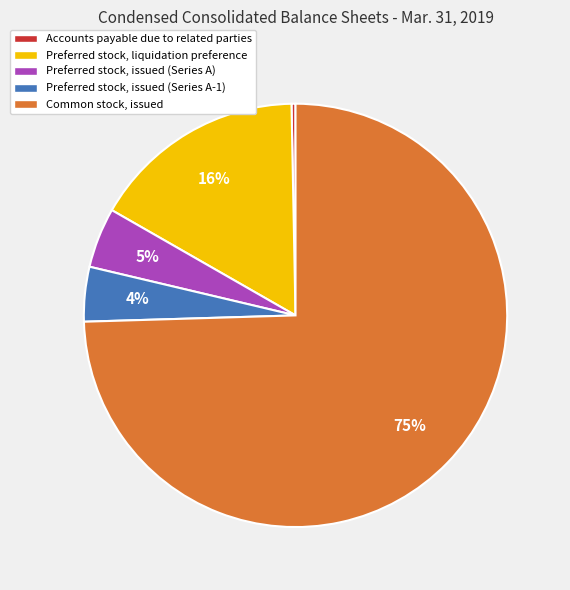

Is there any slice that represents more than half of the pie?

Yes